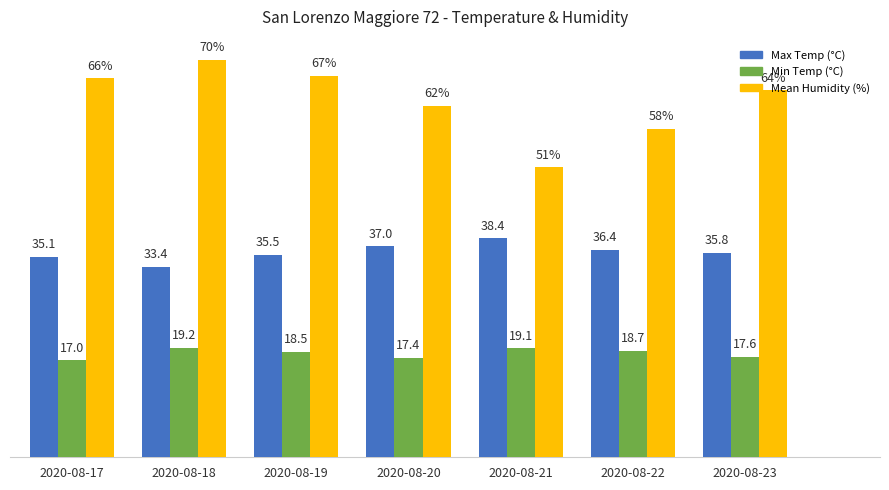

At which category is the sum across all series the highest?

2020-08-18